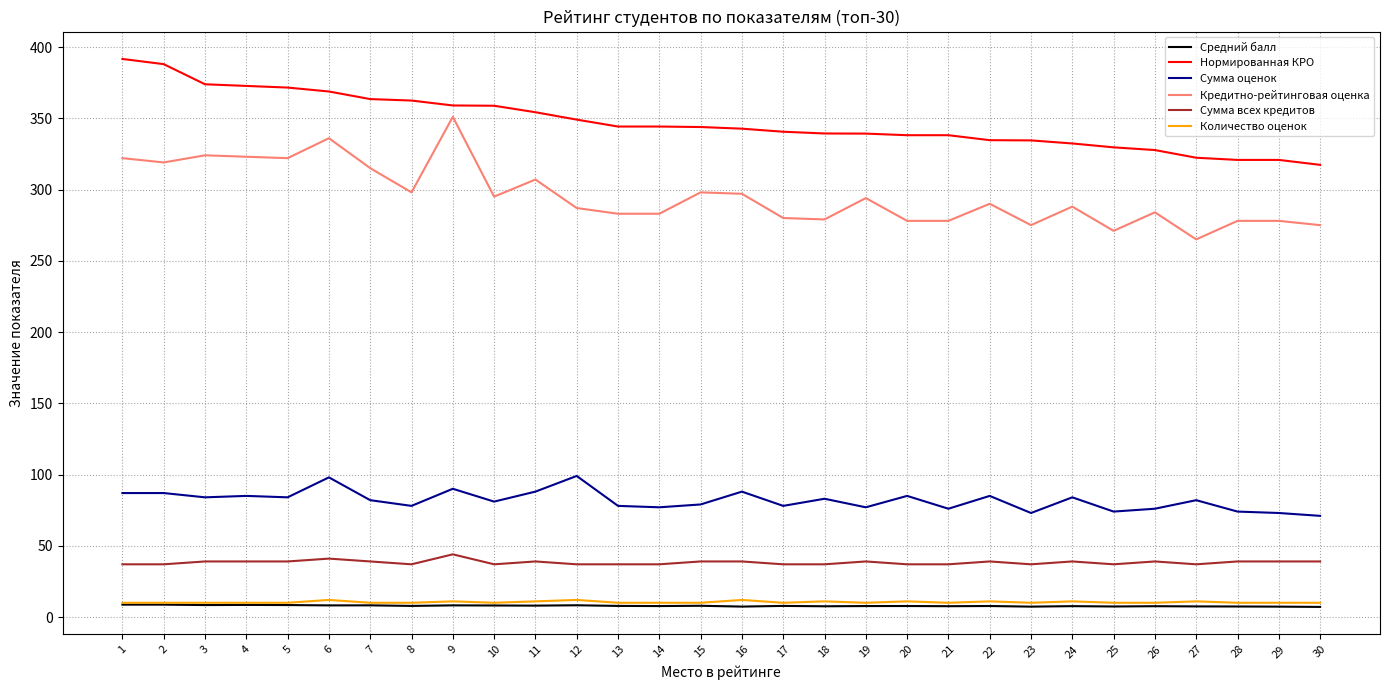

True or false: Сумма всех кредитов has a value of 59.3 at 23.

False